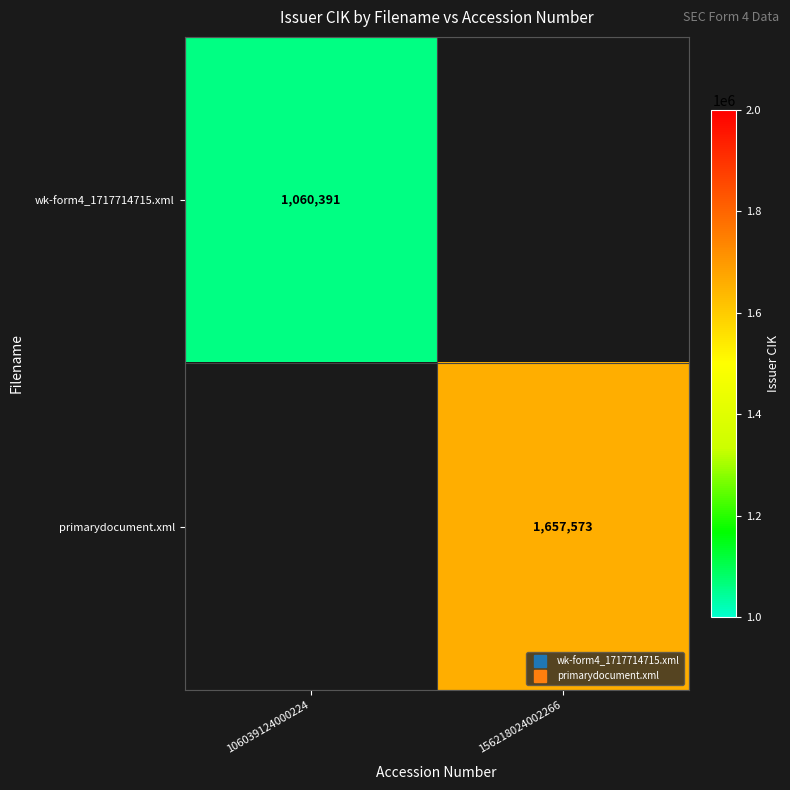

Rank the series at 156218024002266 from highest to lowest value.

primarydocument.xml, wk-form4_1717714715.xml